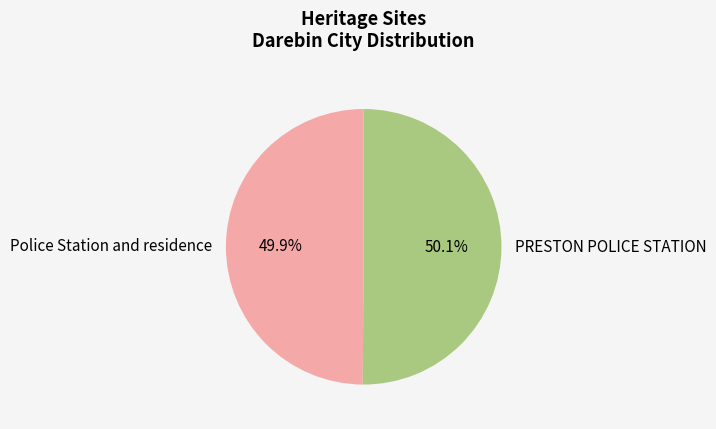

Approximately how many times larger is the value at Police Station and residence compared to PRESTON POLICE STATION?

1.0